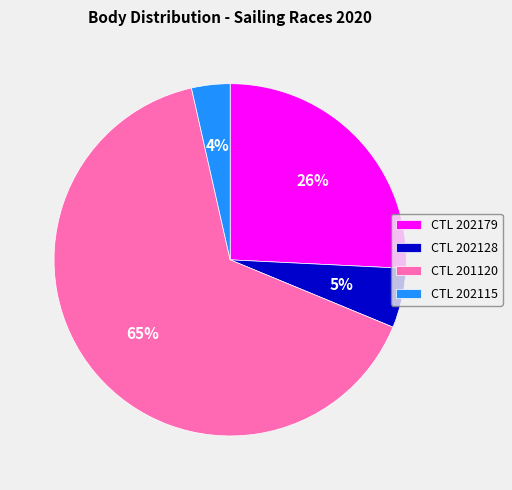

Between CTL 201120 and CTL 202115, which is larger?

CTL 201120